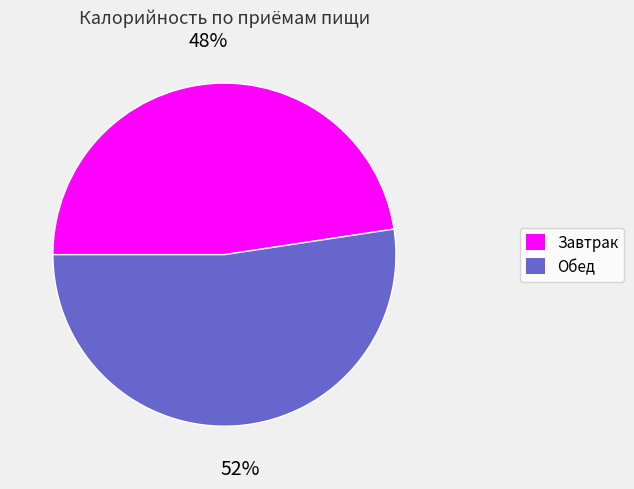

The Завтрак slice represents 48% of the pie. True or false?

True